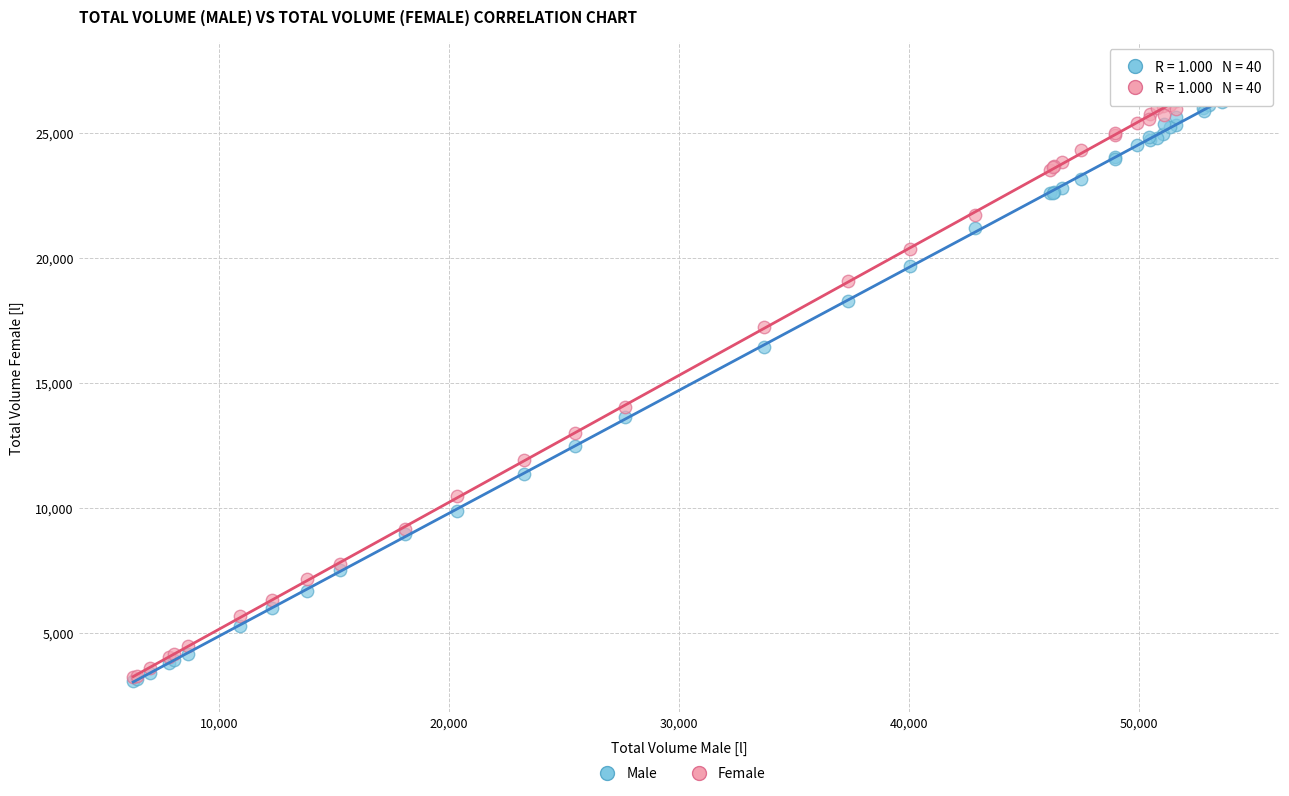

What are all the series names shown in the legend?

Male, Female